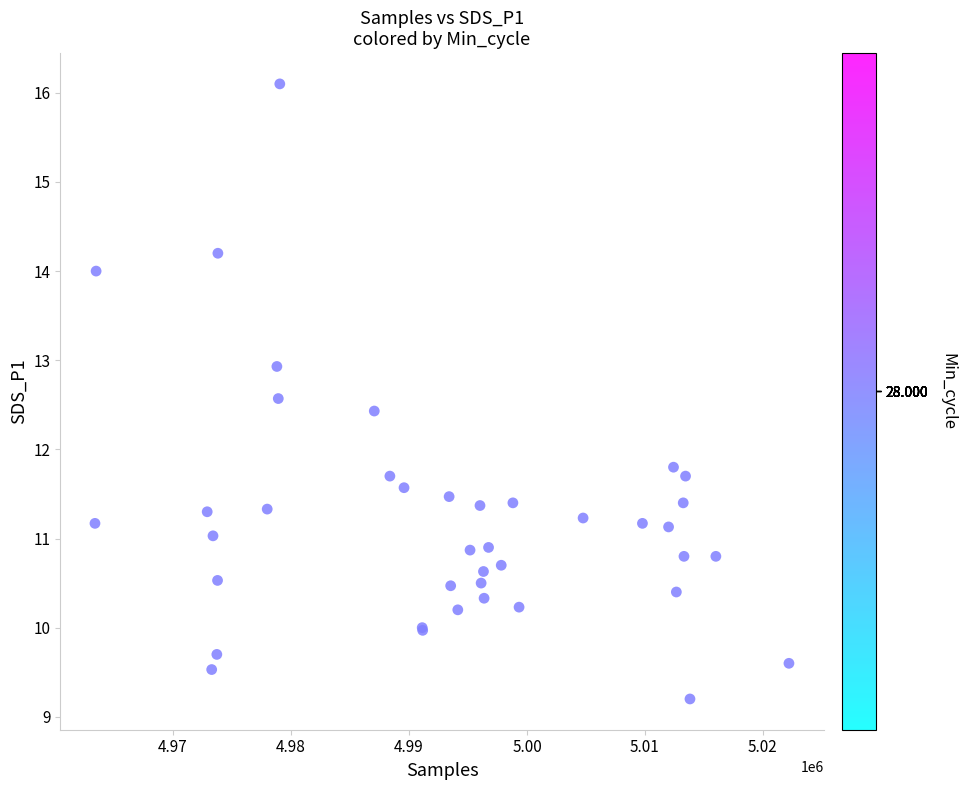

What Y value in the scatter plot is closest to 12?

11.8